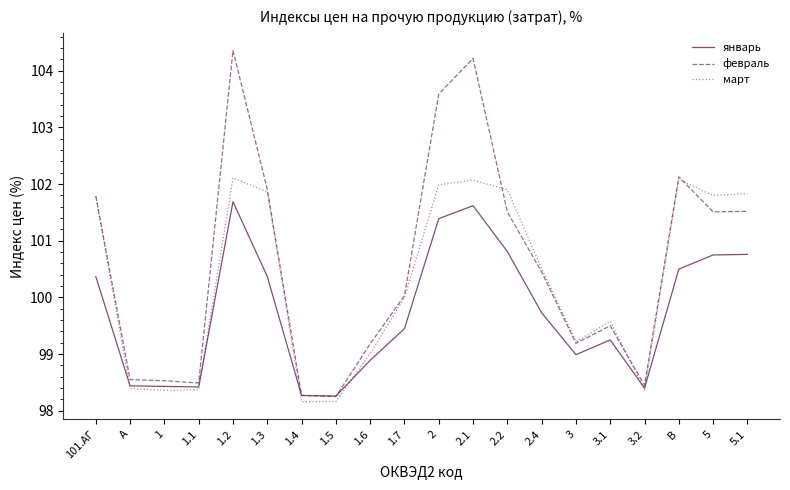

The value of январь at 3 is 99.0. True or false?

True